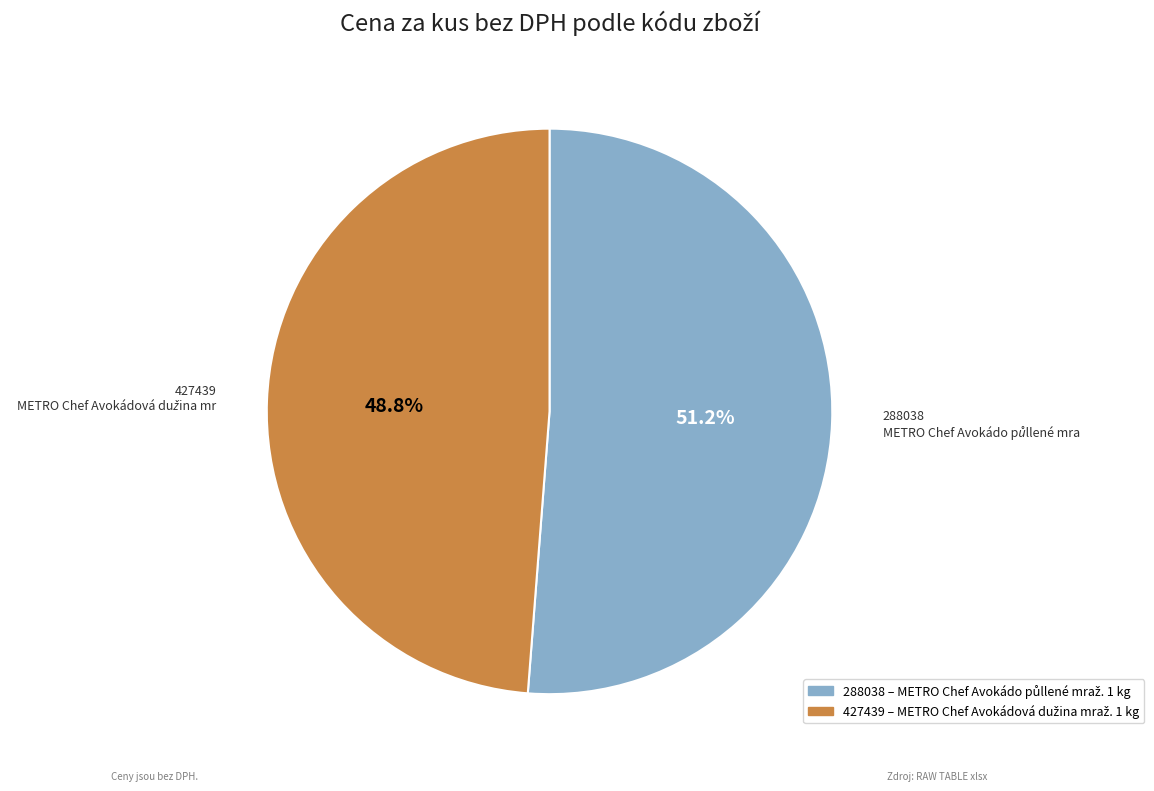

To the nearest percent, what portion does 288038 represent?

51%